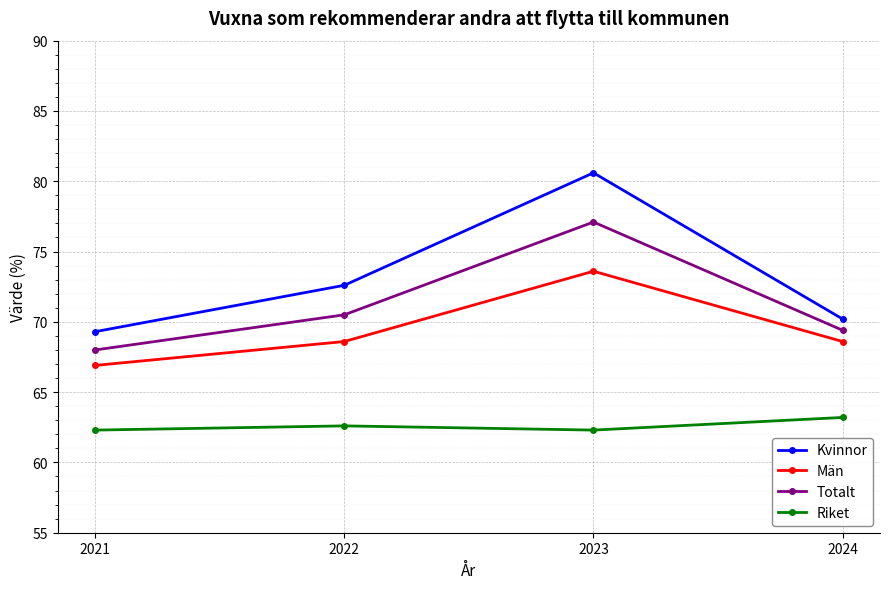

At which category does Män reach its first local peak?

2023